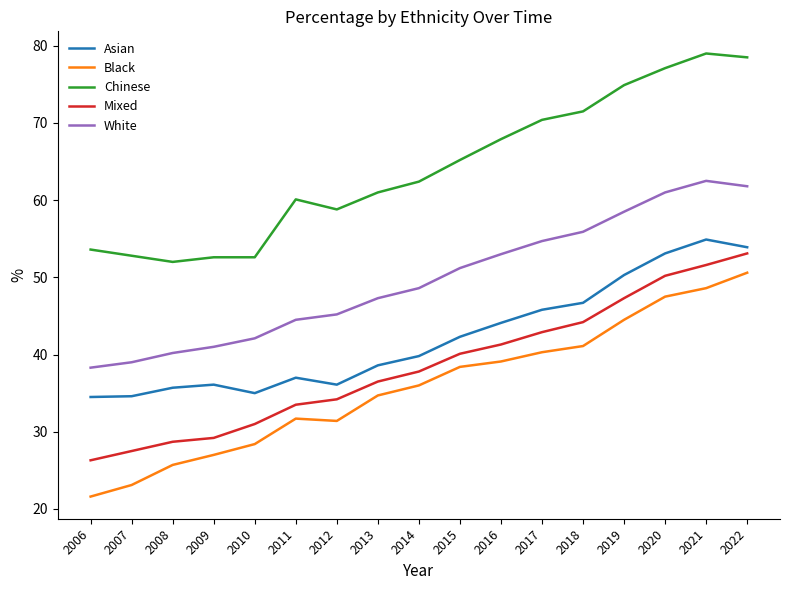

True or false: White and Black cross at least once.

False